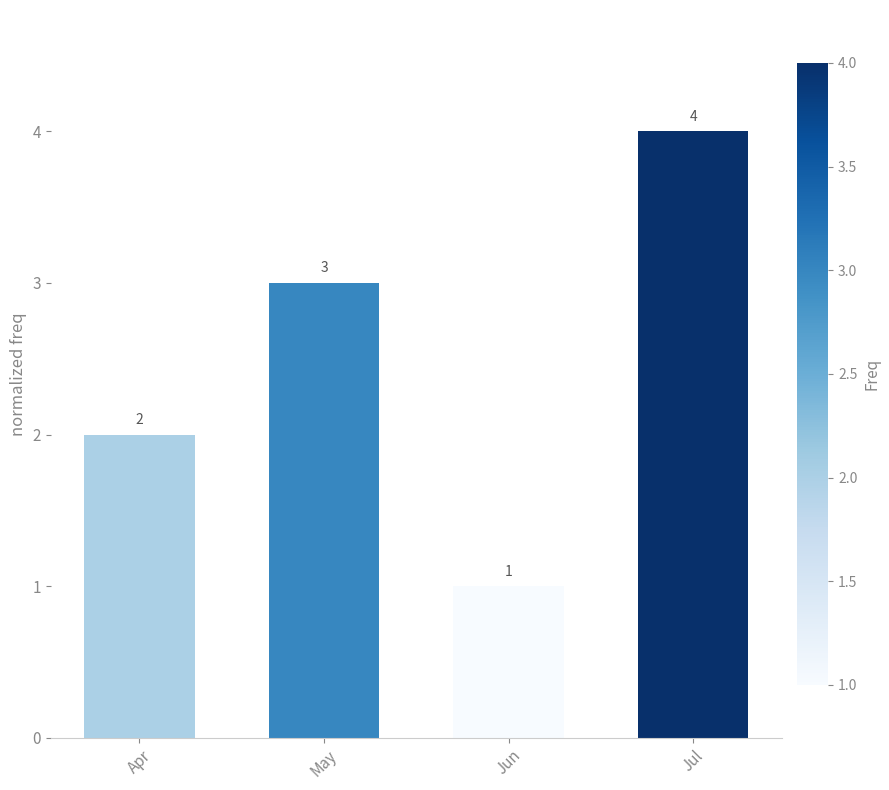

Reading left to right, what are all the values shown in this chart?

2	3	1	4